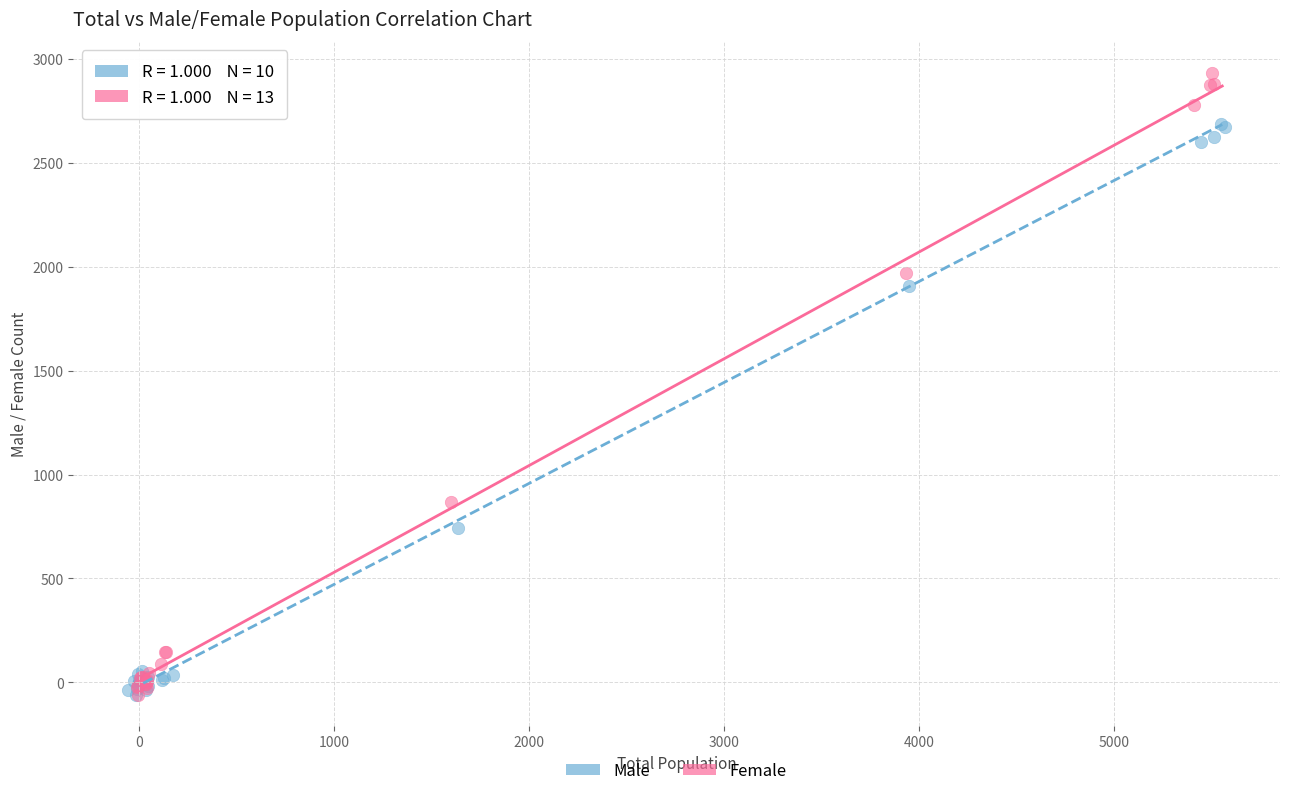

Which series contains the highest Y value?

Female